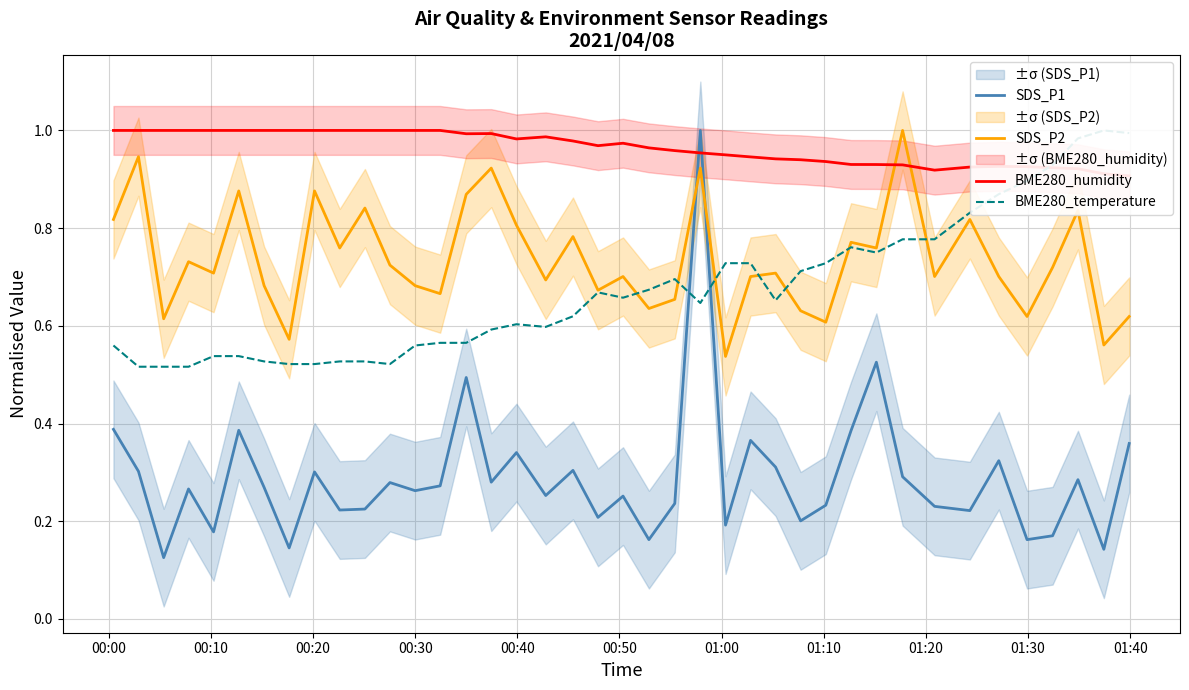

True or false: SDS_P1 and SDS_P2 intersect in this chart.

True